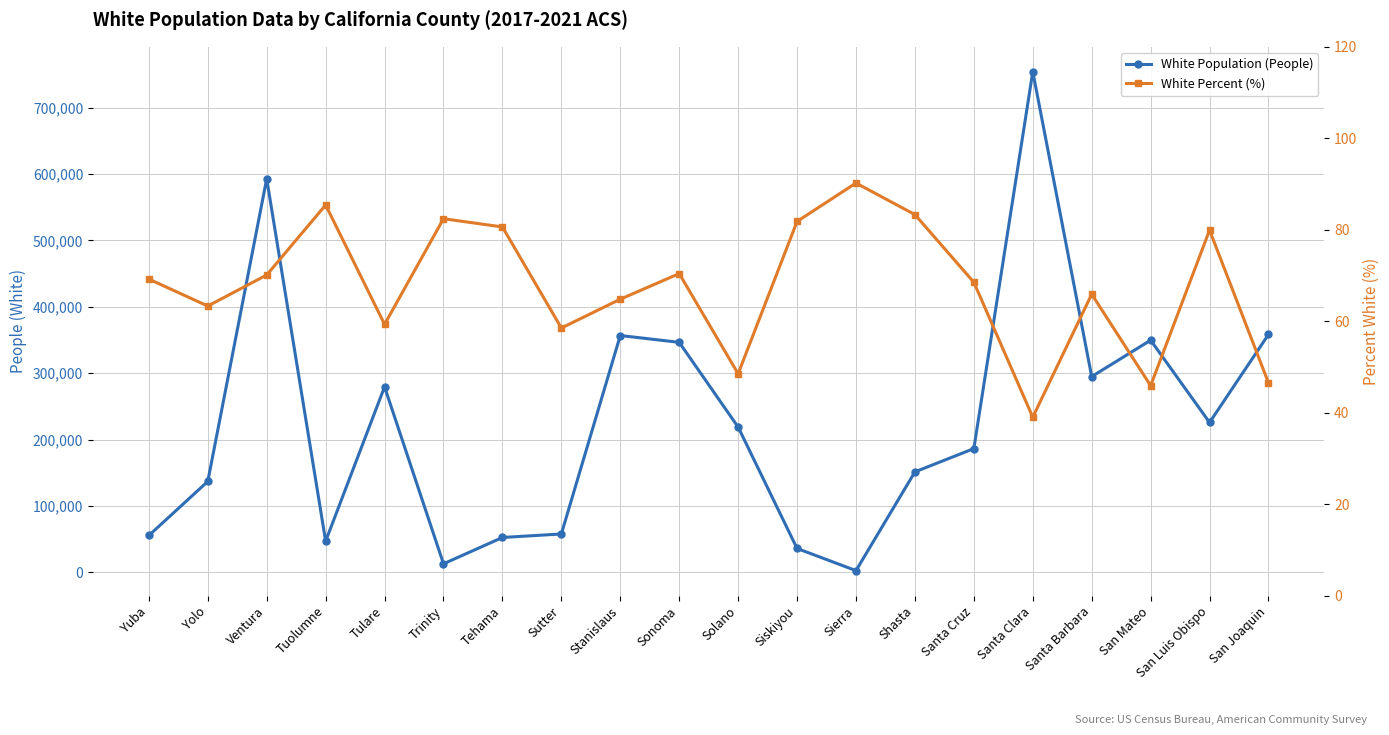

True or false: White Population (People) has a value of 121746.6 at San Mateo.

False